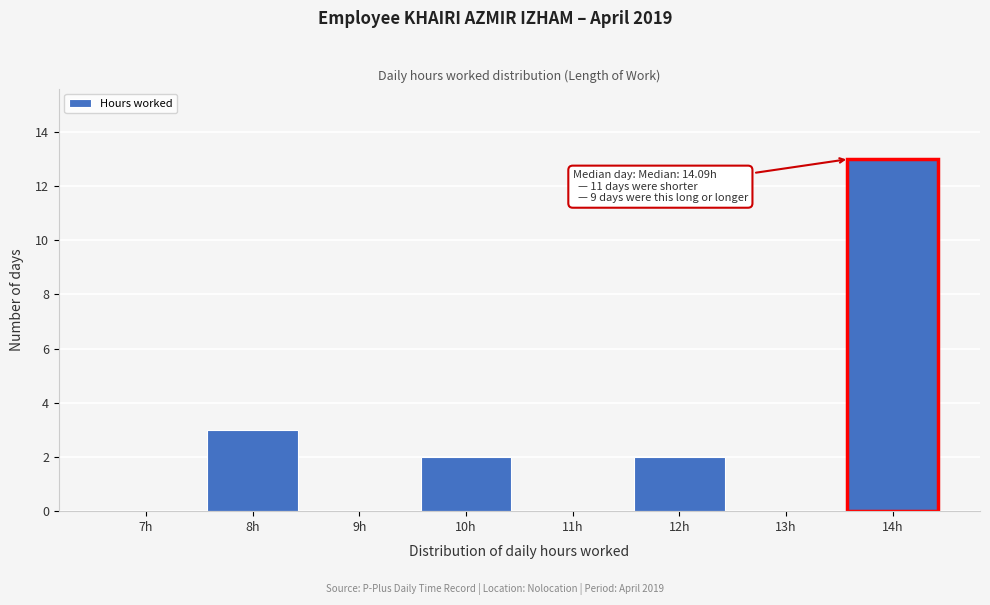

Where is the data nearest to the value 6?

8h